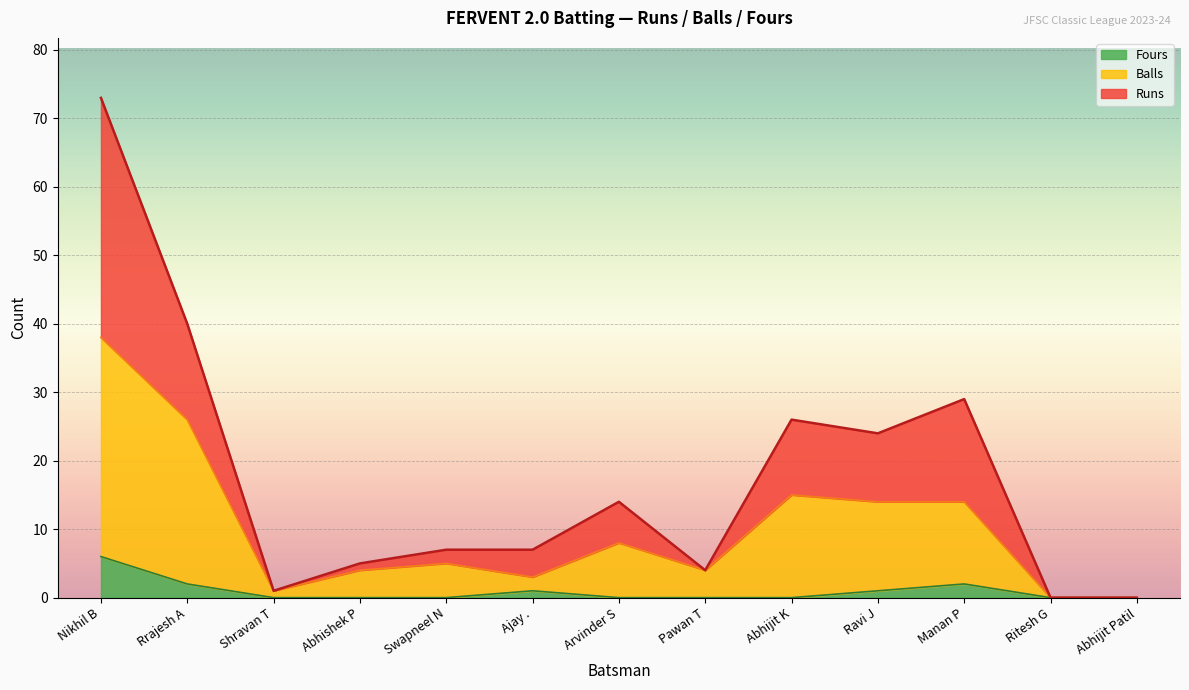

How many interior local peaks does the Fours series have?

2